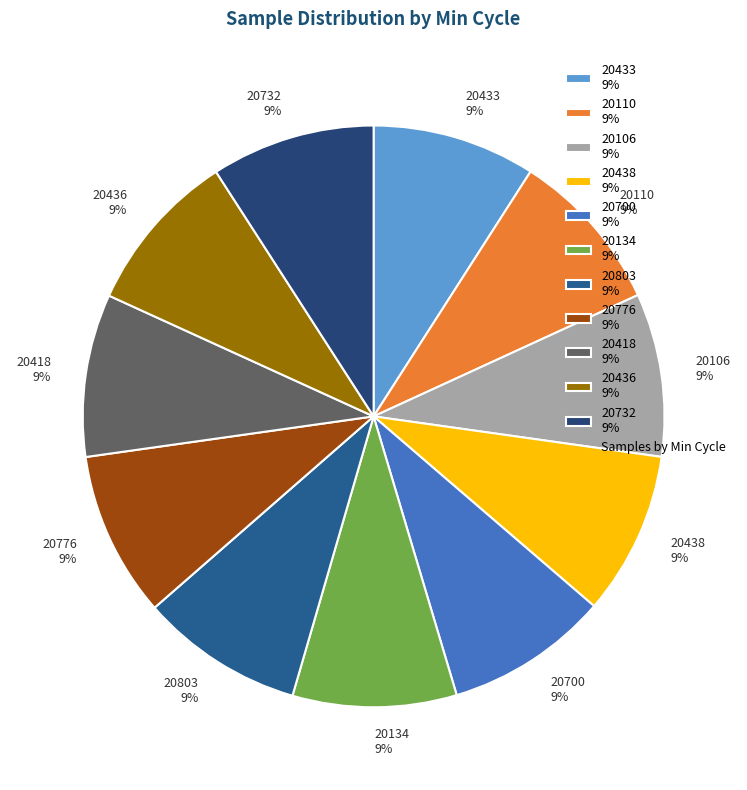

Is 20433 9% the majority of the pie?

No